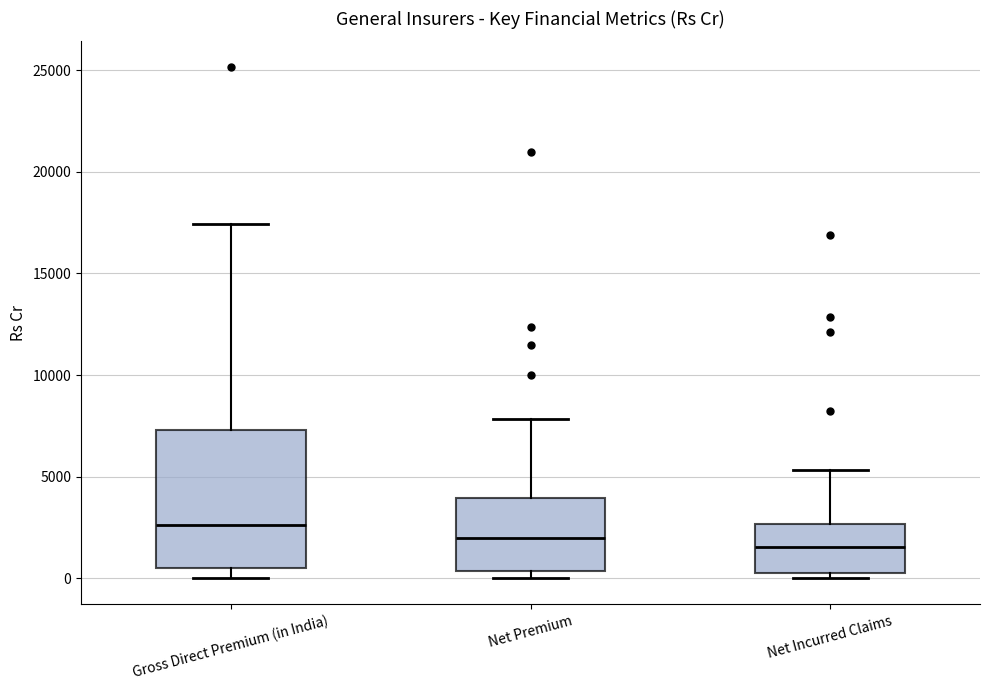

Reading left to right, read every box against the y-axis: the position of its median line, the range the box covers, and the ends of its whiskers. The values are not printed on the chart, so give them approximately, as read against the axis.

Gross Direct Premium (in India): median 2500, box 500 to 7500, whiskers 0 to 17500
Net Premium: median 2000, box 500 to 4000, whiskers 0 to 8000
Net Incurred Claims: median 1500, box 500 to 2500, whiskers 0 to 5500